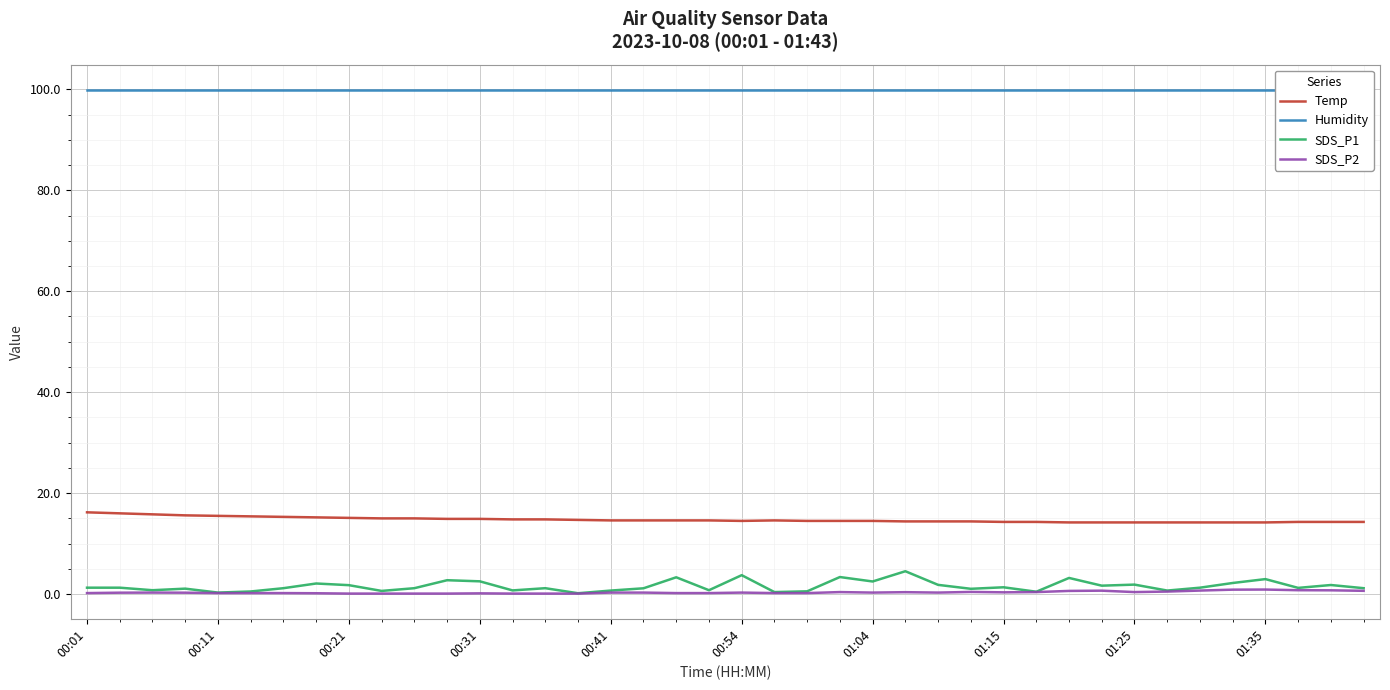

True or false: Humidity and SDS_P1 intersect in this chart.

False